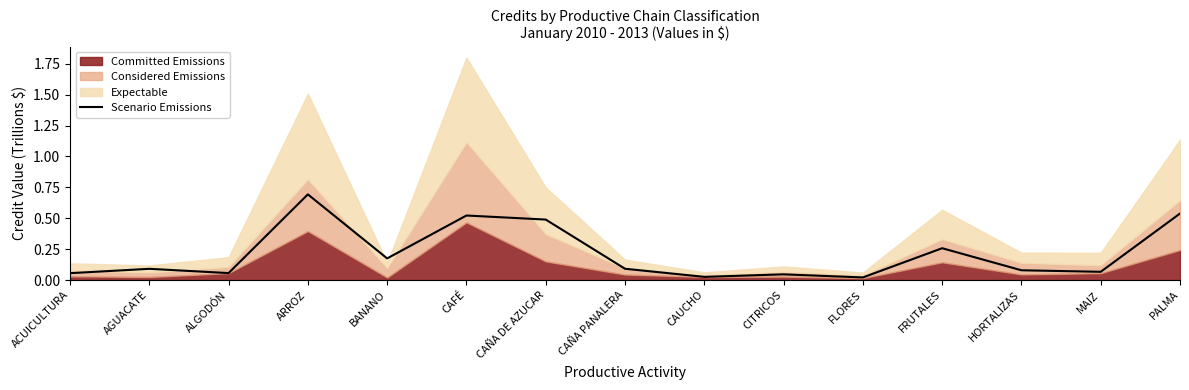

Does the chart have visible grid lines?

No